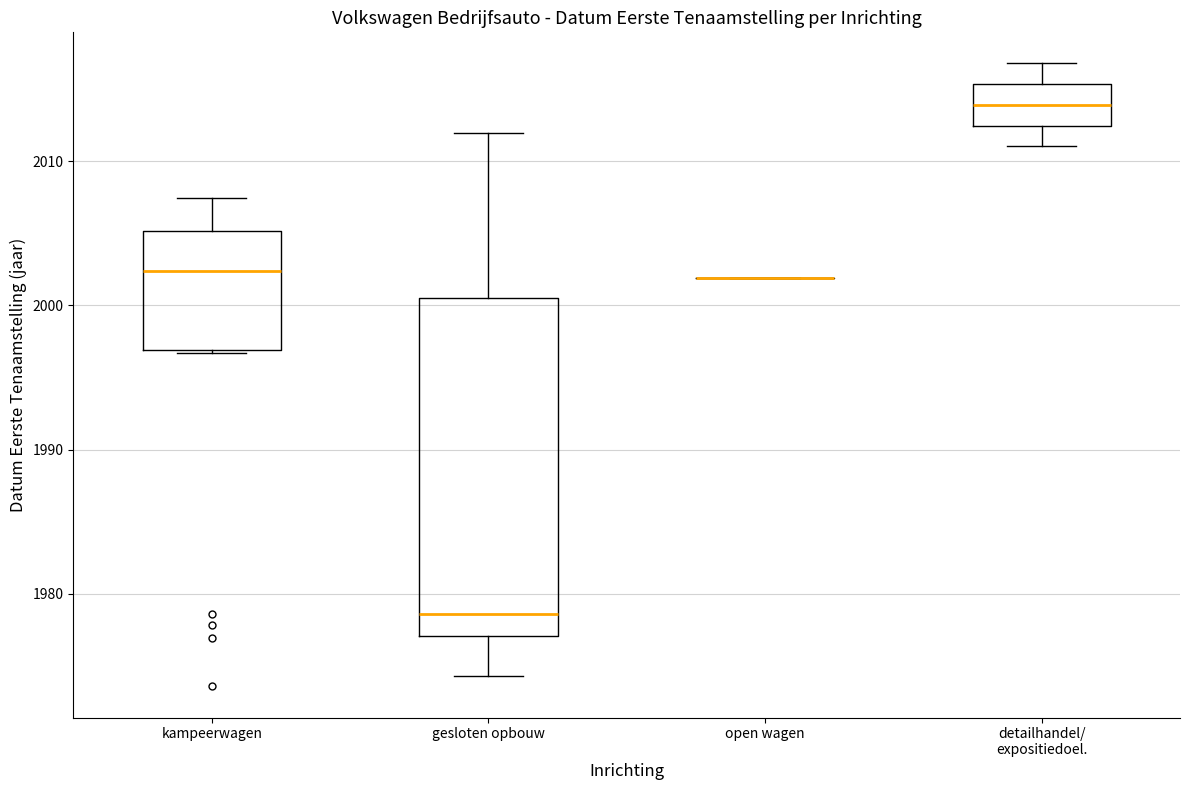

Reading left to right, transcribe this box plot: for each box, give where its median line is, the range the box spans, and where its two whiskers end, as read against the y-axis. The values are not printed on the chart, so give them approximately, as read against the axis.

kampeerwagen: median 2002, box 1997 to 2005, whiskers 1997 to 2007
gesloten opbouw: median 1979, box 1977 to 2001, whiskers 1974 to 2012
open wagen: box collapsed to a line at 2002, whiskers 2002 to 2002
detailhandel/ expositiedoel.: median 2014, box 2012 to 2015, whiskers 2011 to 2017